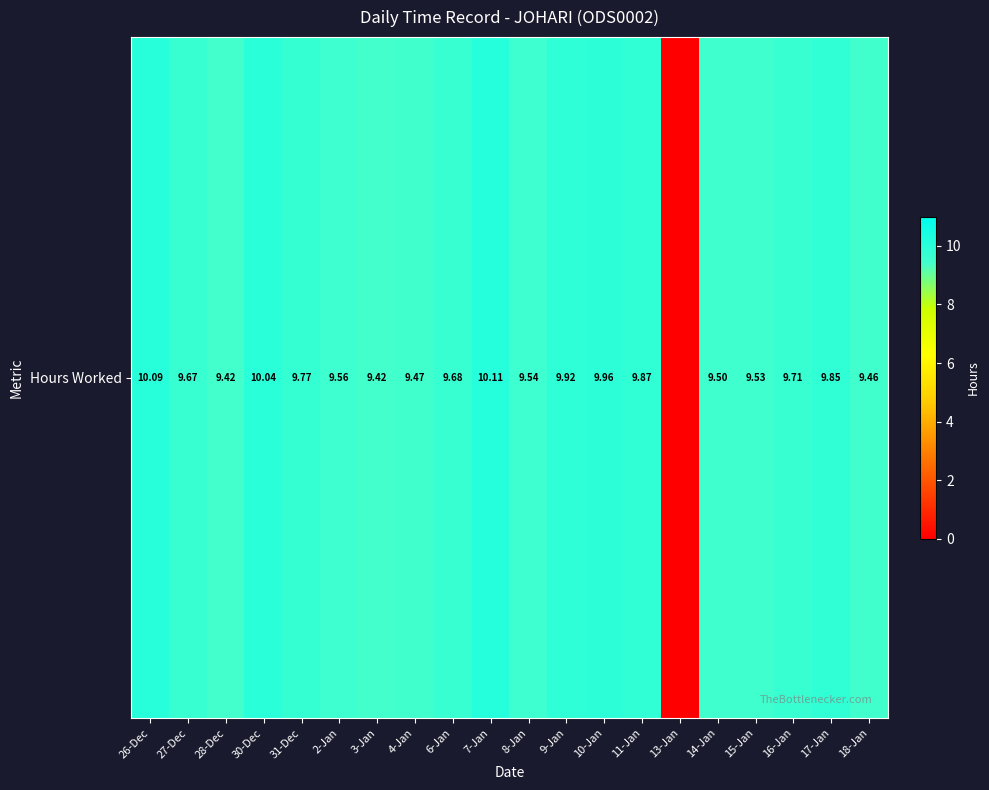

Which category has the highest value across all series?

7-Jan